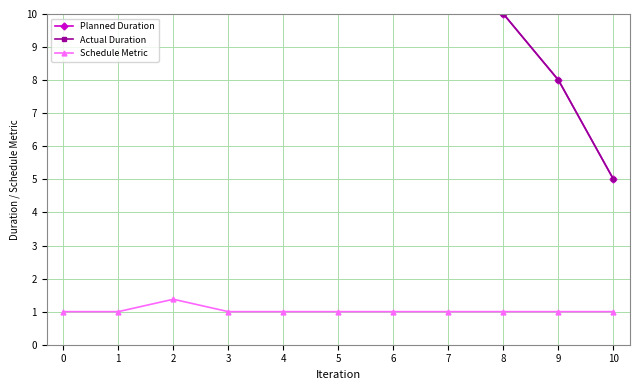

True or false: Planned Duration has a value of 6.6 at 5.

False